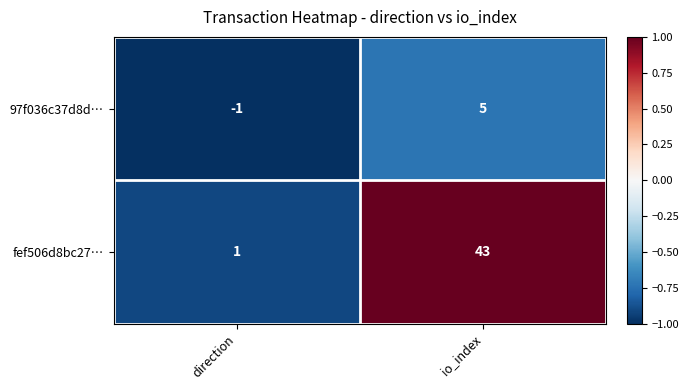

Where is fef506d8bc27… nearest to the value 22?

direction